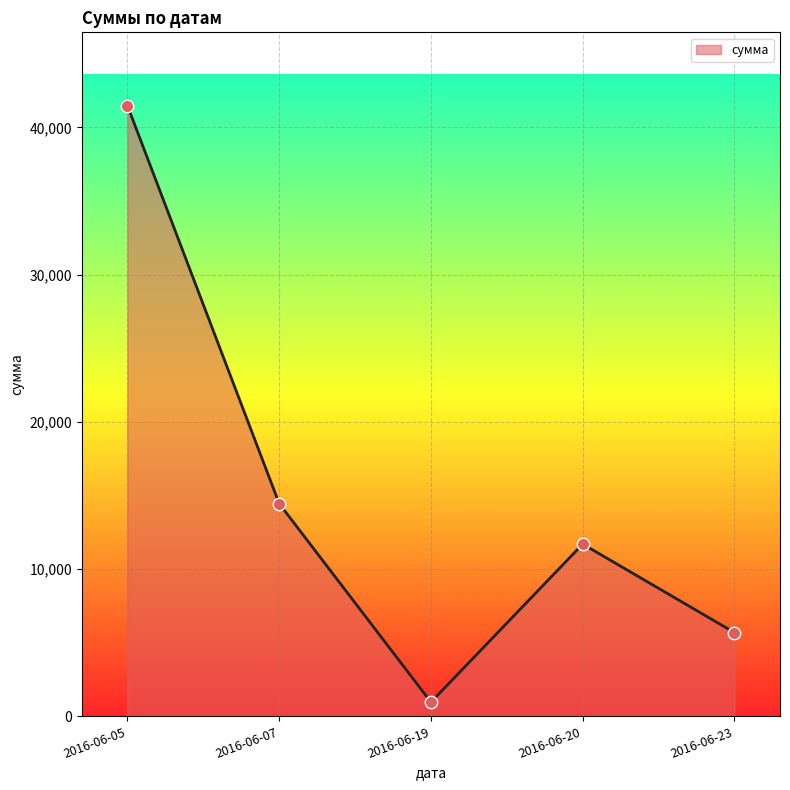

Approximately how many times larger is the value at 2016-06-07 compared to 2016-06-19?

15.0